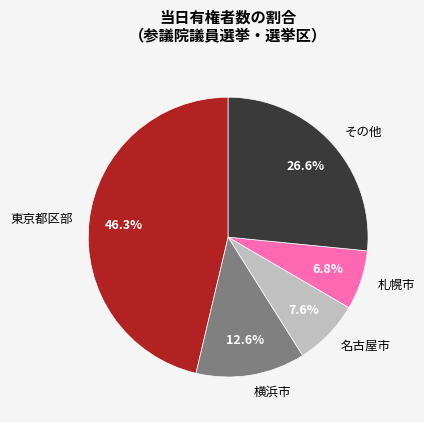

What is the ratio of the value at 札幌市 to the value at その他?

0.3